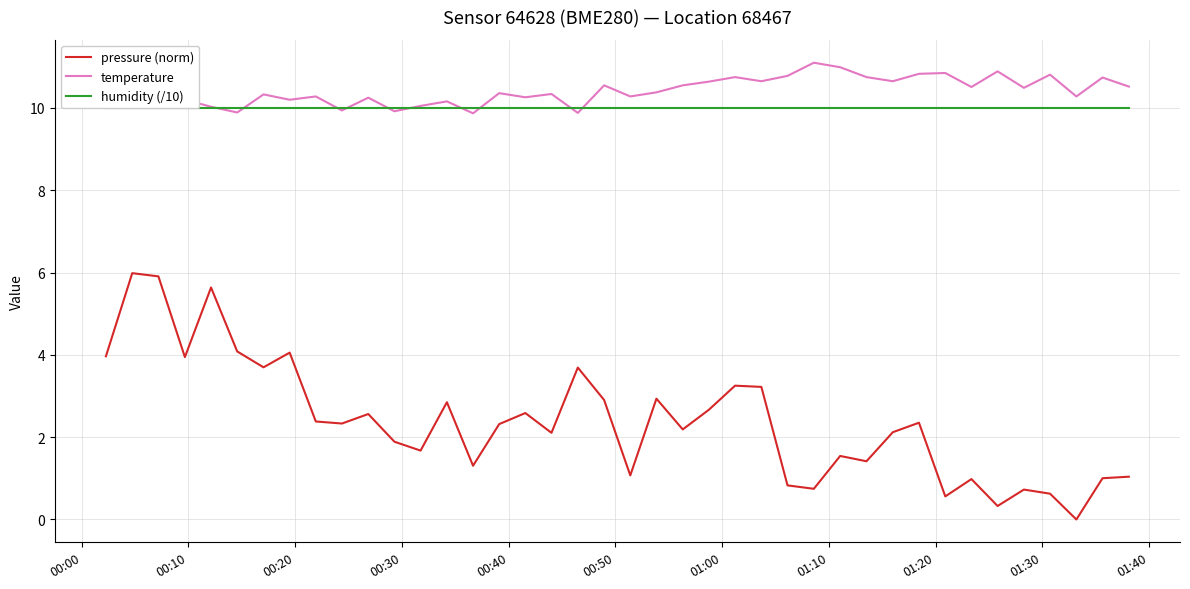

What is the highest value of the temperature series?

11.1